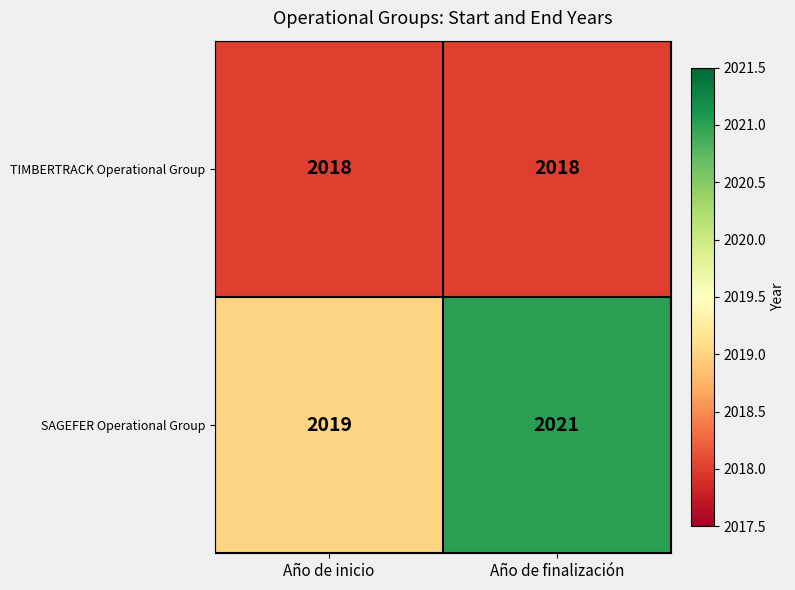

Between Año de inicio and Año de finalización, which series saw the biggest shift?

SAGEFER Operational Group